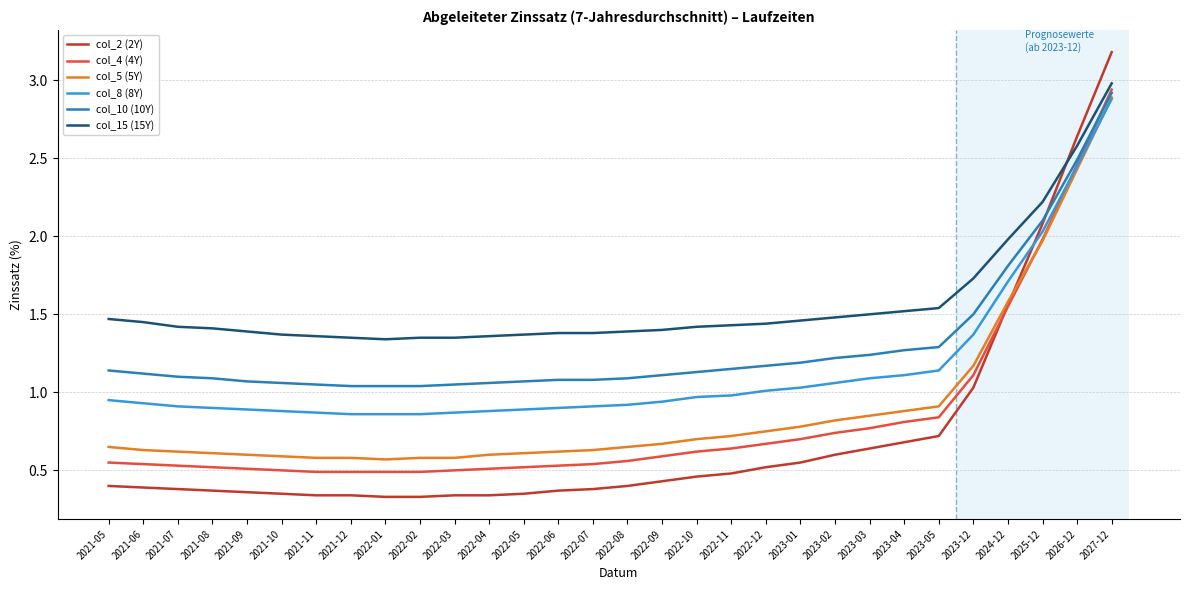

What position from the left is 2024-12?

27